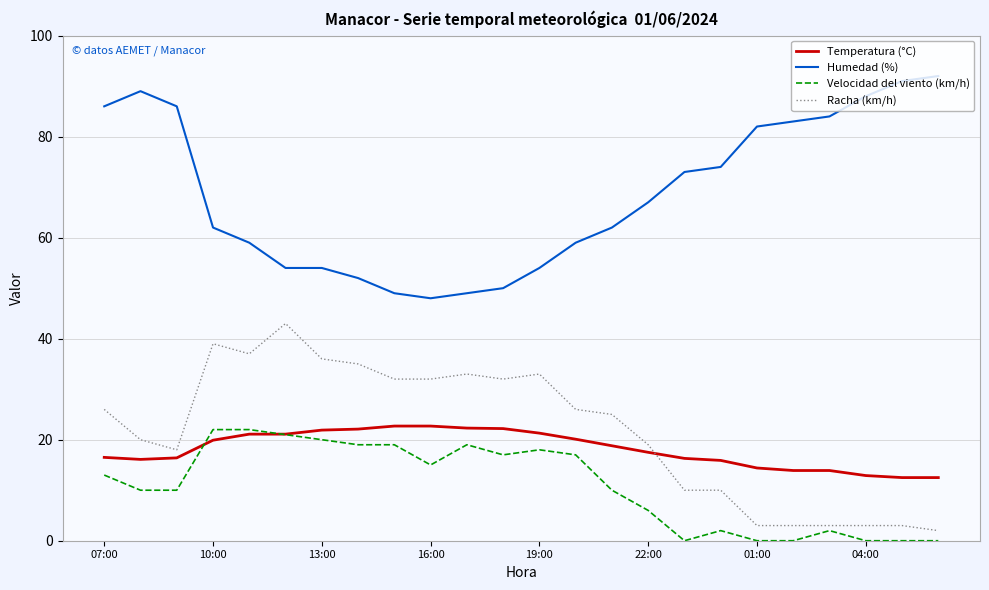

True or false: Humedad (%) and Temperatura (°C) intersect in this chart.

False